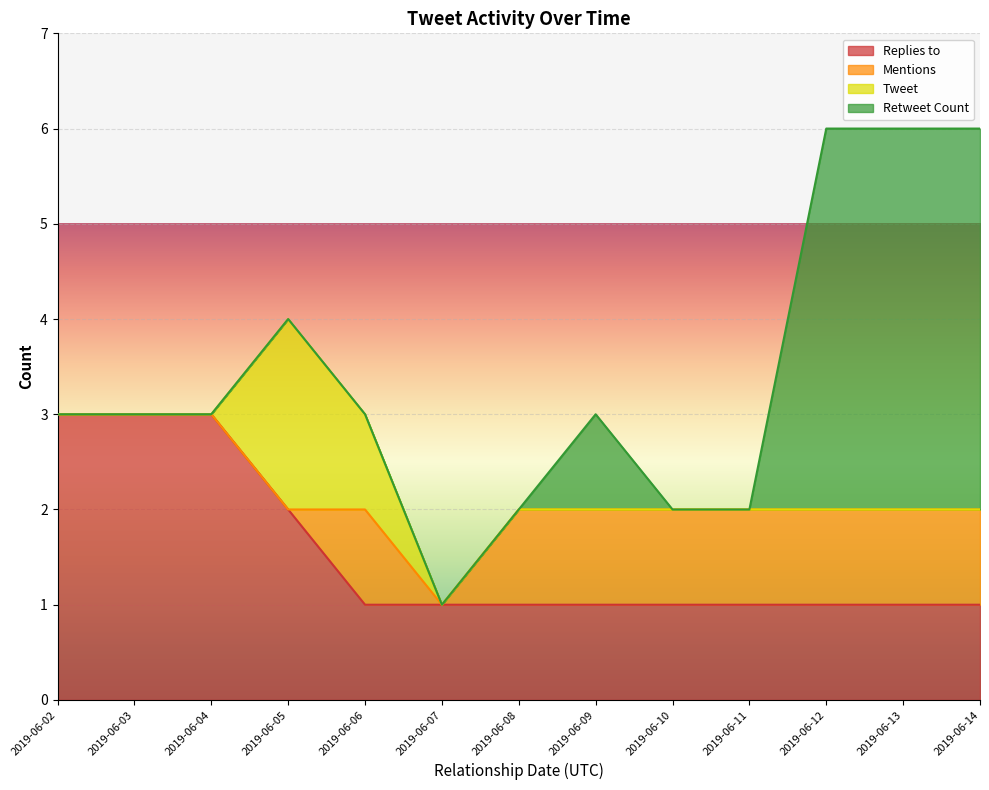

How many lines are shown in the chart?

4